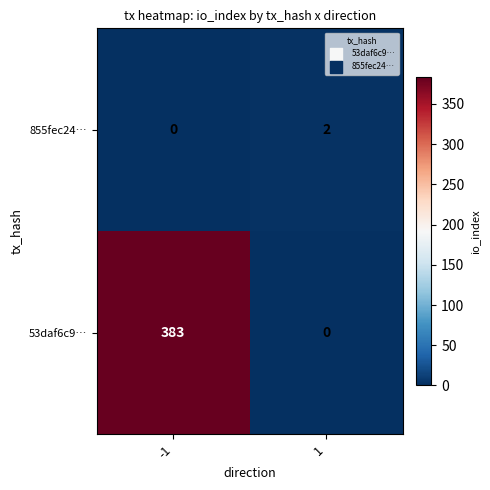

What is the approximate value of 53daf6c9… at -1?

383